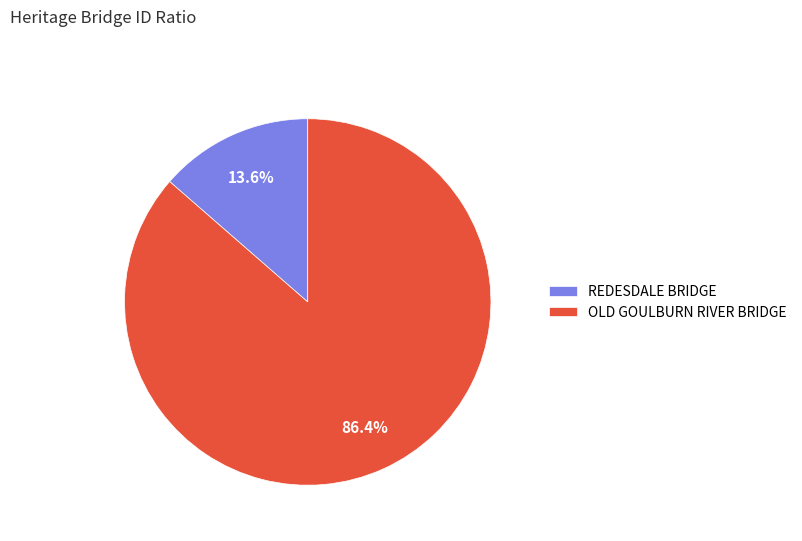

Which has a higher value, OLD GOULBURN RIVER BRIDGE or REDESDALE BRIDGE?

OLD GOULBURN RIVER BRIDGE